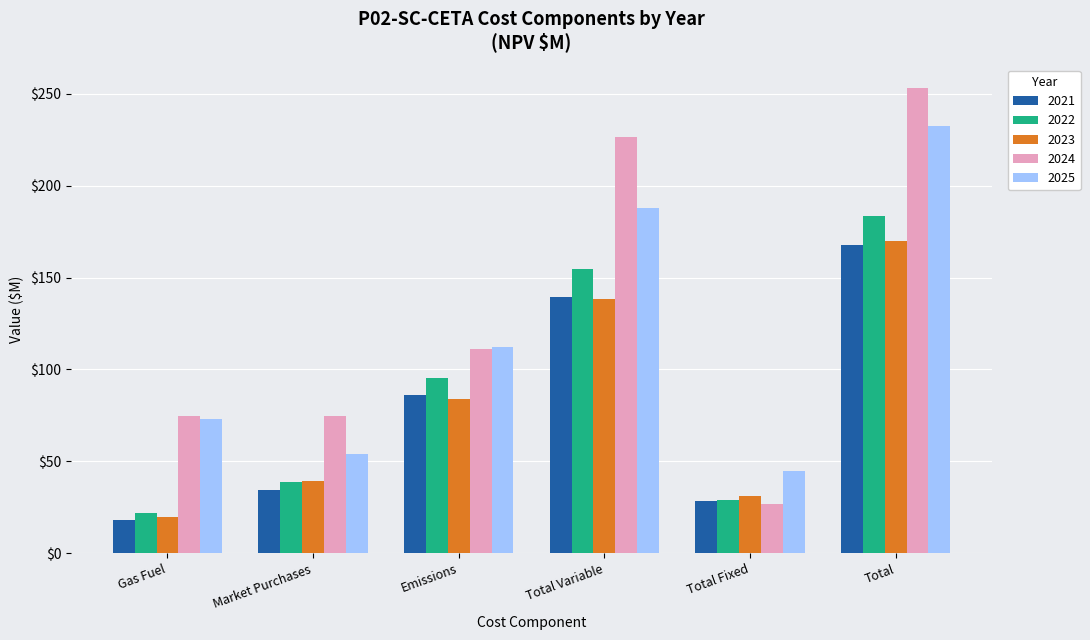

Where is 2021 nearest to the value 92?

Emissions